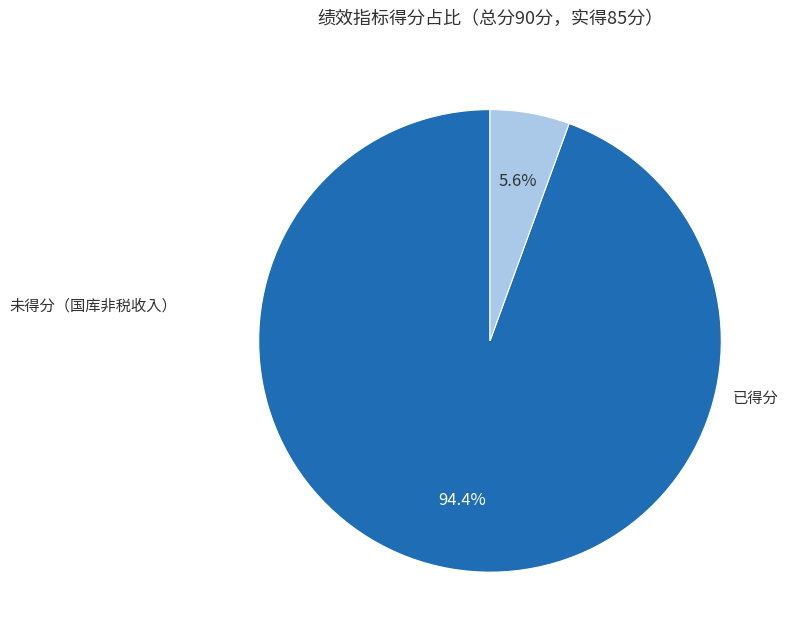

Does any single category account for the majority?

Yes